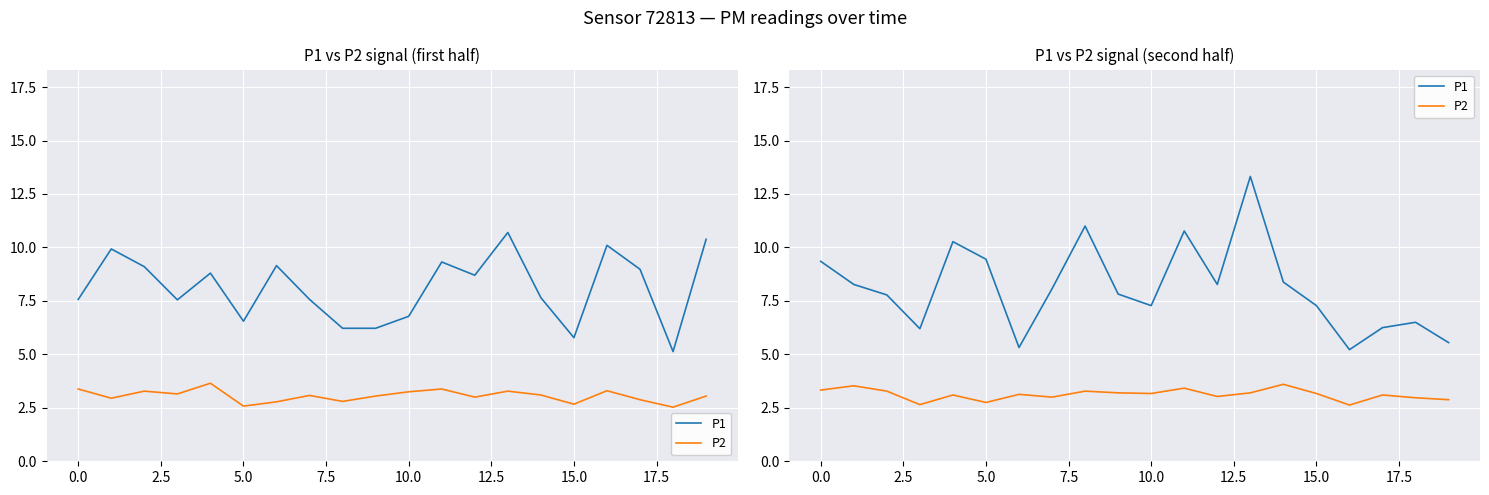

List the series in order of their overall mean, highest first.

P1, P2